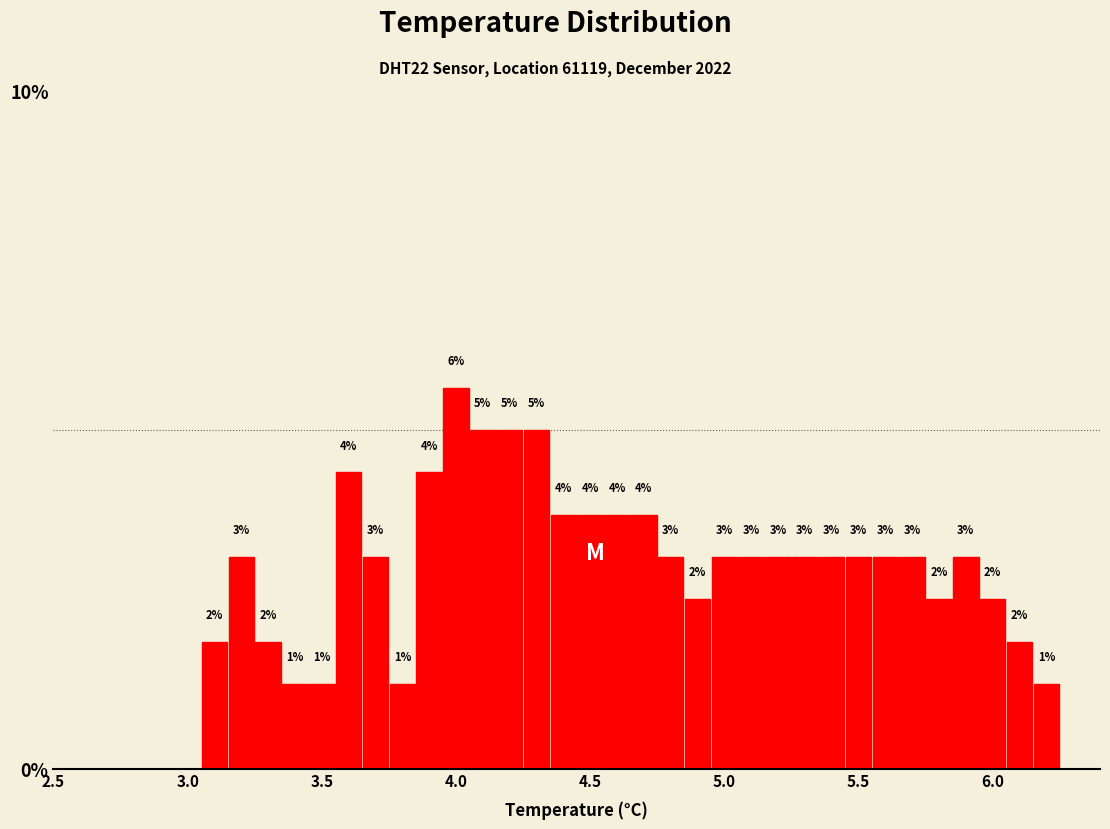

Read against the x-axis, roughly where is the centre of the tallest bar?

4.00